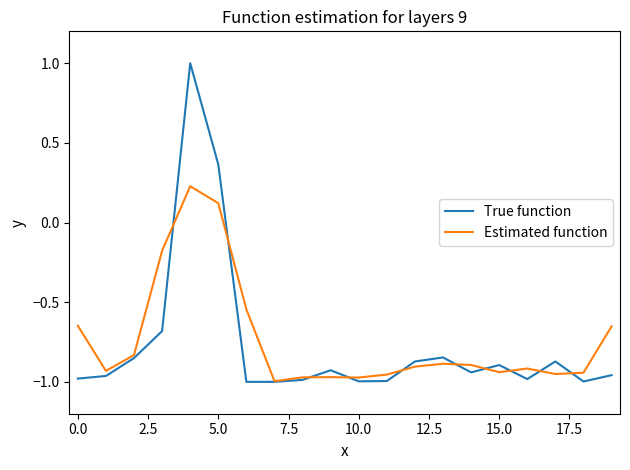

Which series has the widest spread of values?

True function